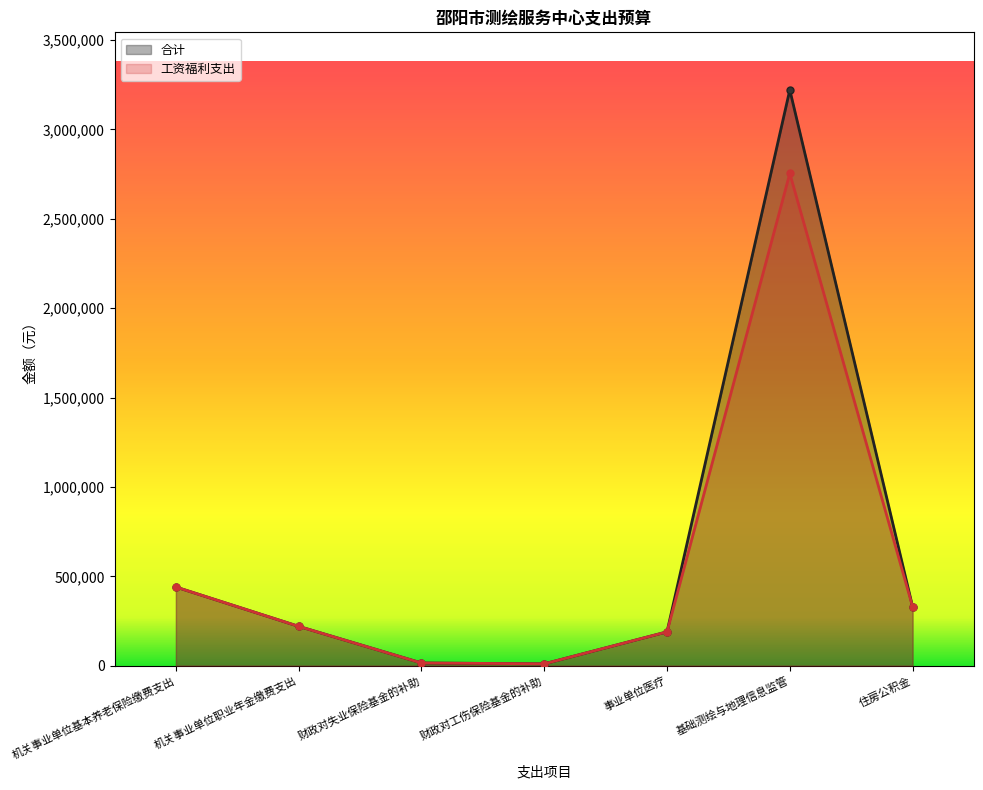

Does the chart have visible grid lines?

No